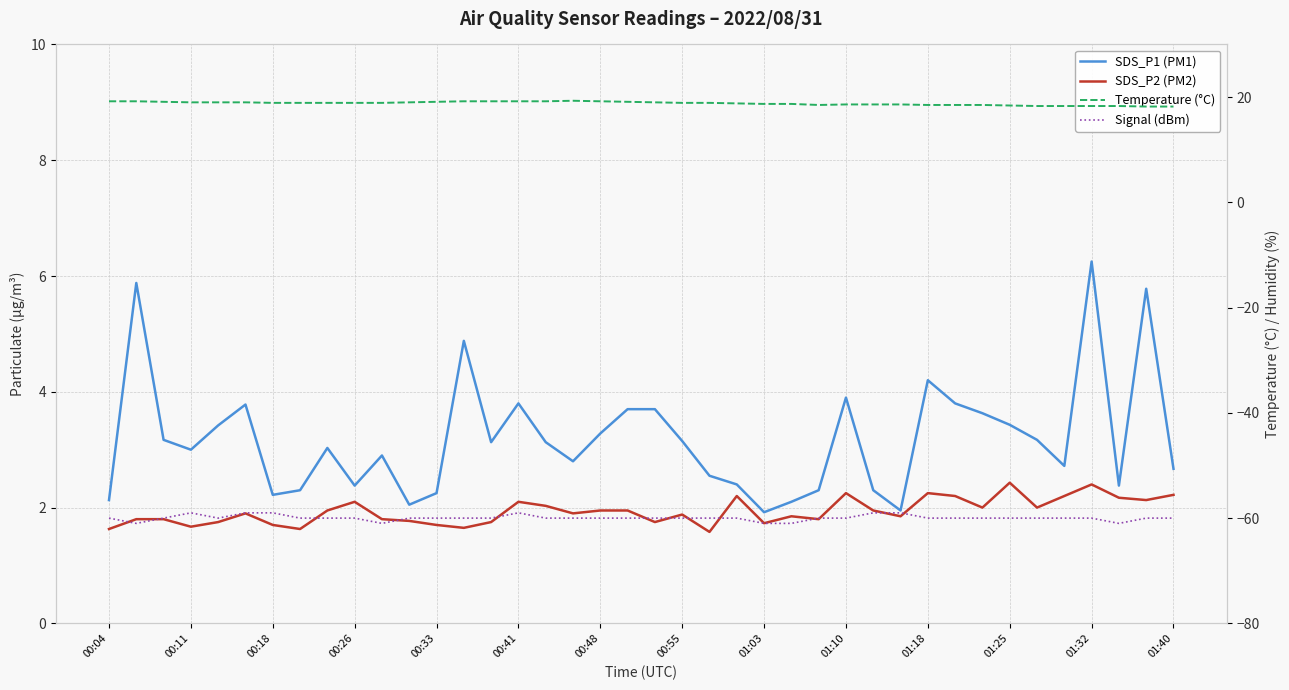

Which series has the widest spread of values?

SDS_P1 (PM1)